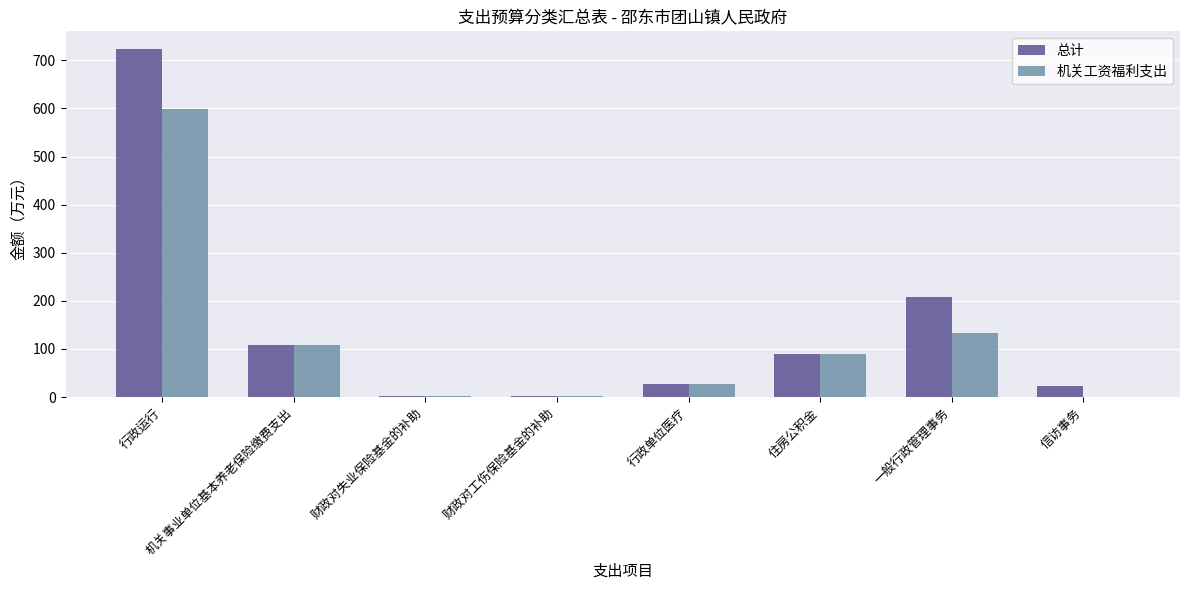

Between 一般行政管理事务 and 信访事务, which series saw the biggest shift?

总计